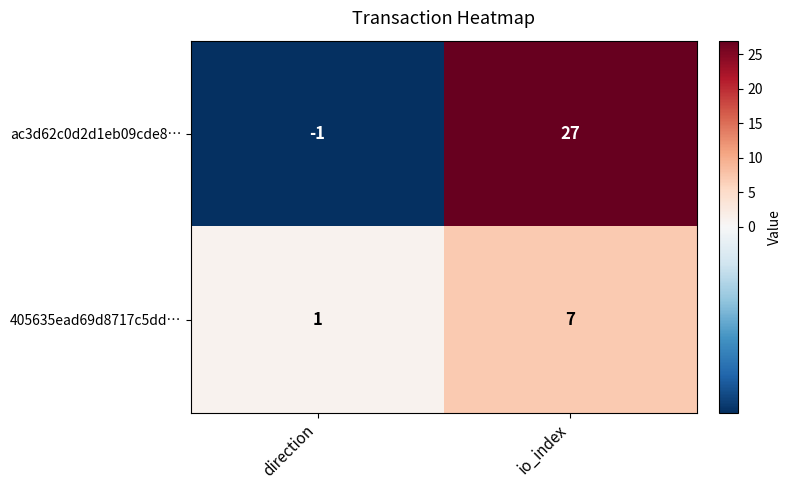

Rank the series at io_index from highest to lowest value.

ac3d62c0d2d1eb09cde8…, 405635ead69d8717c5dd…